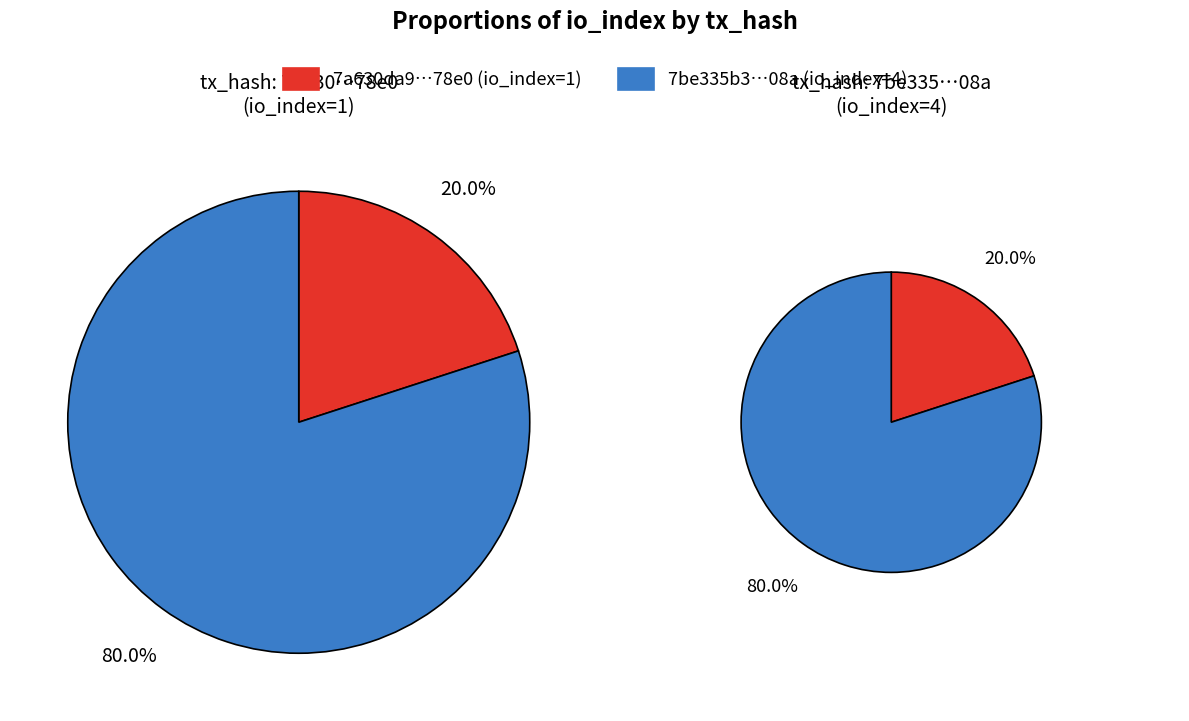

Count the number of slices in the pie.

2